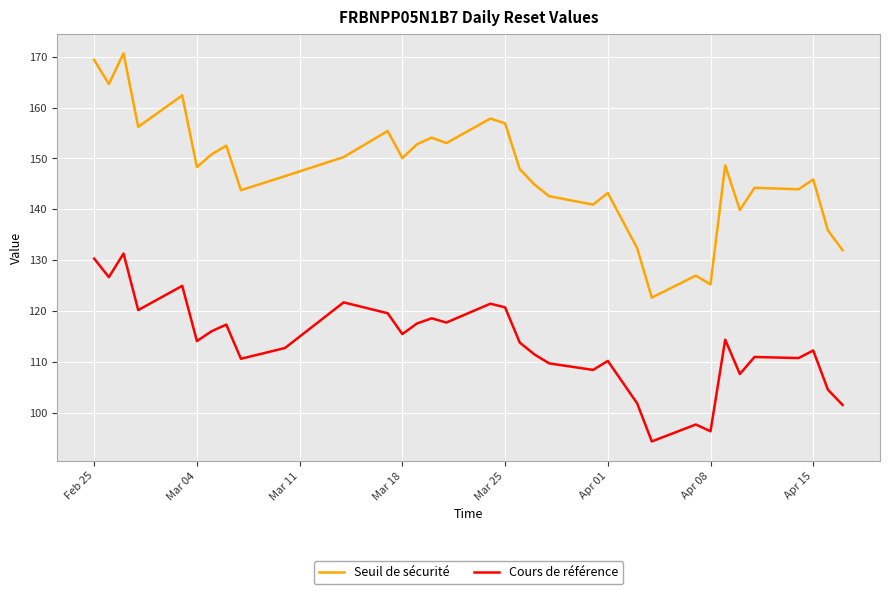

Which series has the largest total across all categories?

Seuil de sécurité